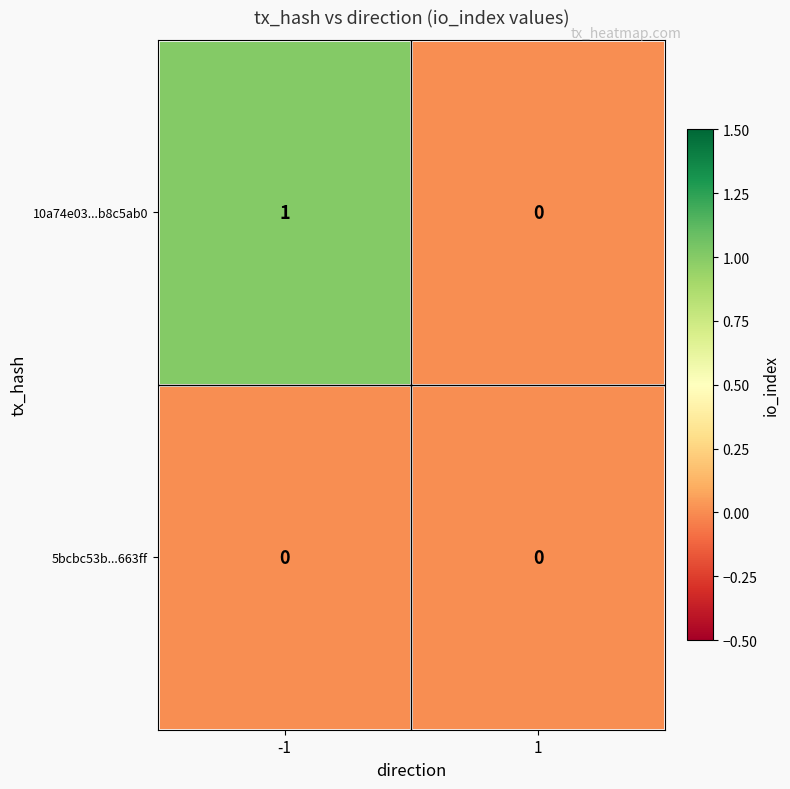

The 10a74e03...b8c5ab0 series shows 1 at -1. True or false?

True